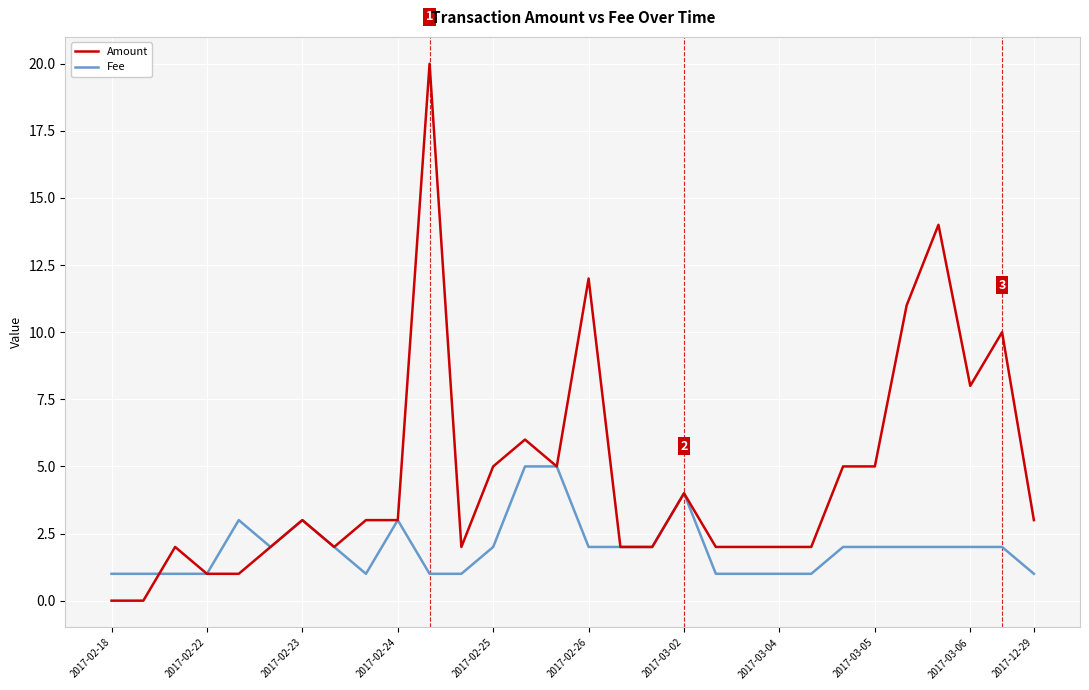

Which series has the largest total across all categories?

Amount